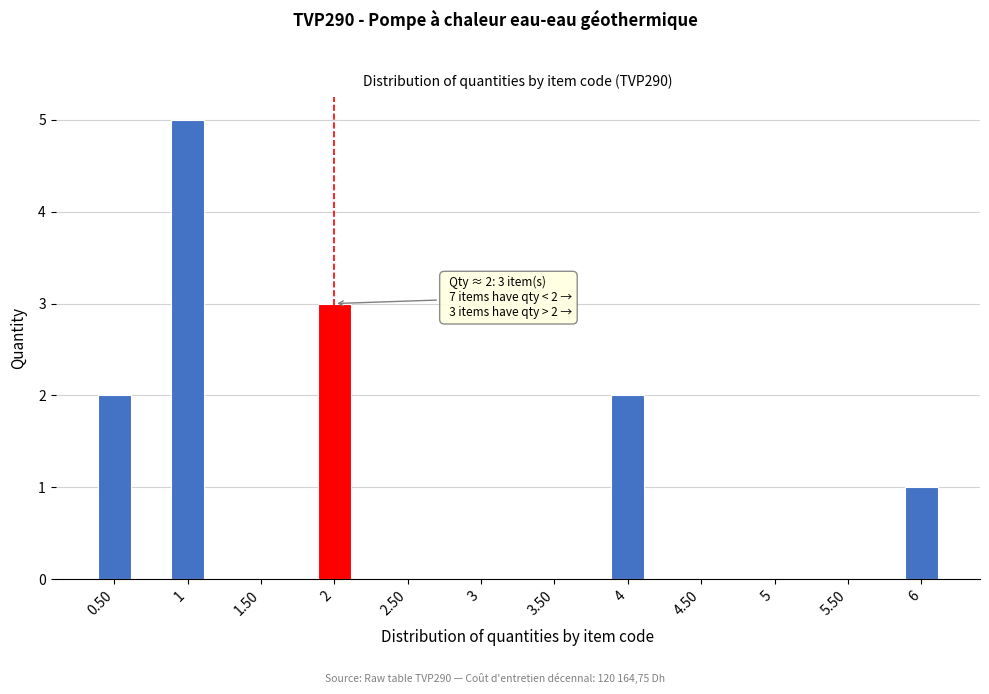

Reading left to right, list all the values displayed in this chart.

0.50=2	1=5	1.50=0	2=3	2.50=0	3=0	3.50=0	4=2	4.50=0	5=0	5.50=0	6=1